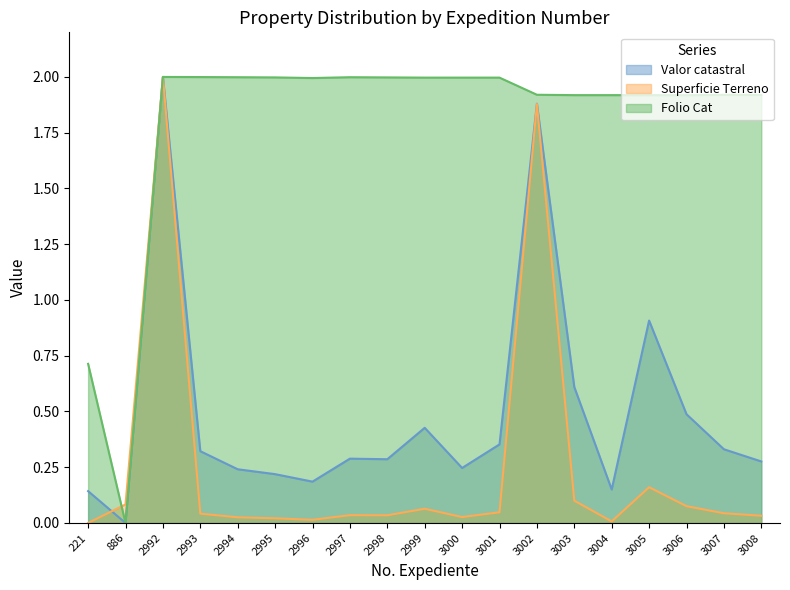

What is the value of the Folio Cat point at the 9th from the left?

2.0